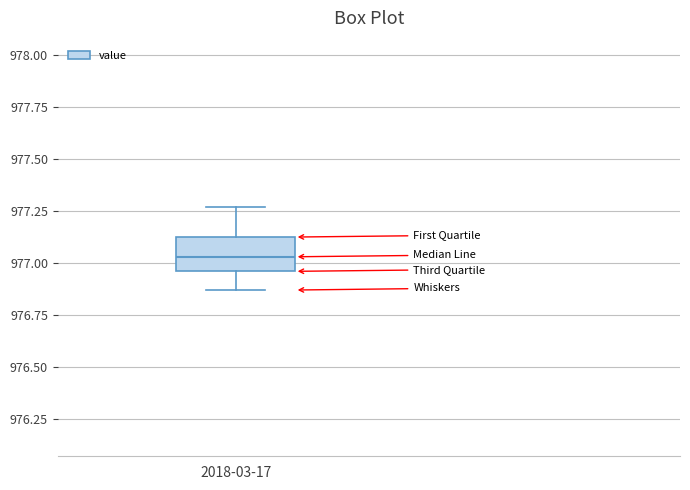

Transcribe this box plot: give where the median line is, the range the box spans, and where the two whiskers end, as read against the y-axis. The values are not printed on the chart, so give them approximately, as read against the axis.

median 977.05, box 976.95 to 977.15, whiskers 976.85 to 977.25